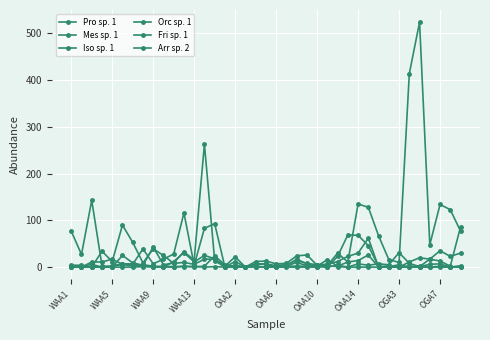

Count the number of categories in the chart.

39